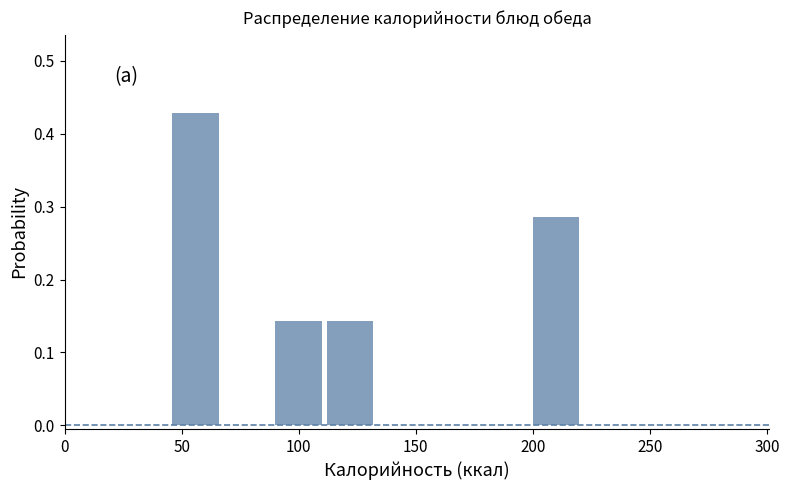

Reading left to right, transcribe this chart: for each bar, give the range it covers on the x-axis and its height. Neither the bar edges nor the heights are printed on the chart, so give them approximately, as read against the axes.

45 to 67: 0.43
67 to 89: 0
89 to 111: 0.14
111 to 133: 0.14
133 to 155: 0
155 to 177: 0
177 to 199: 0
199 to 221: 0.29